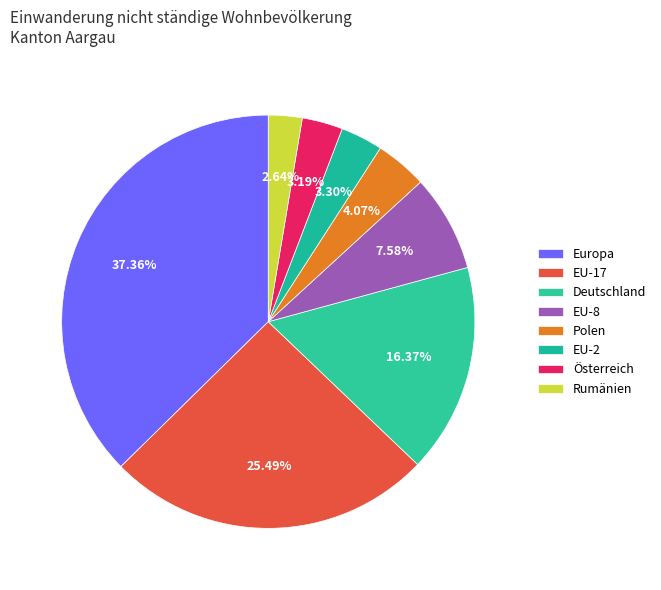

How many segments does this pie chart have?

8